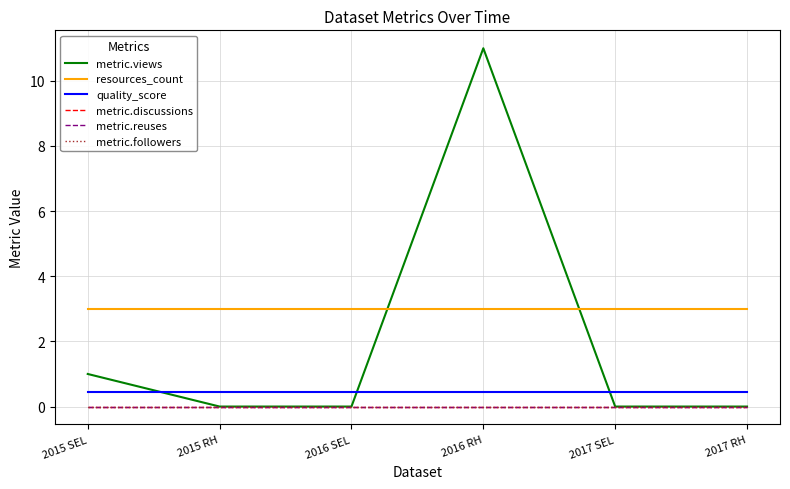

What is the spread (max minus min) of values at 2016 RH?

11.0